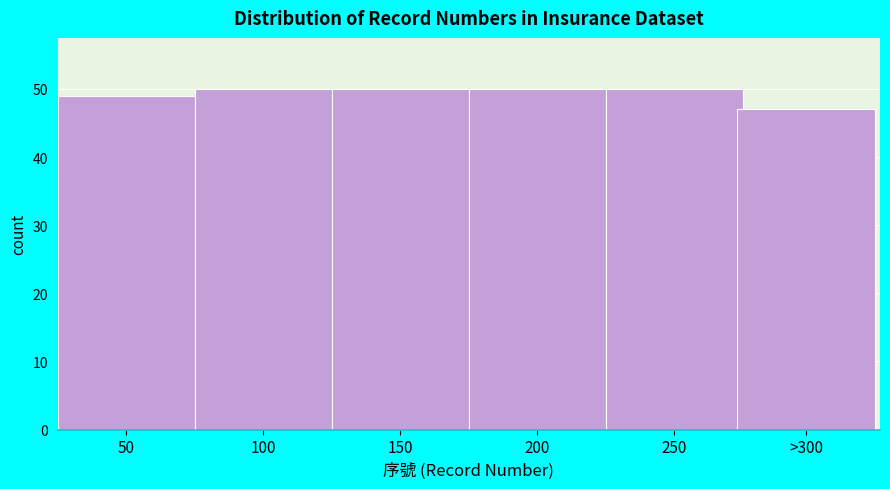

Reading left to right, list all the values displayed in this chart.

49	50	50	50	50	47